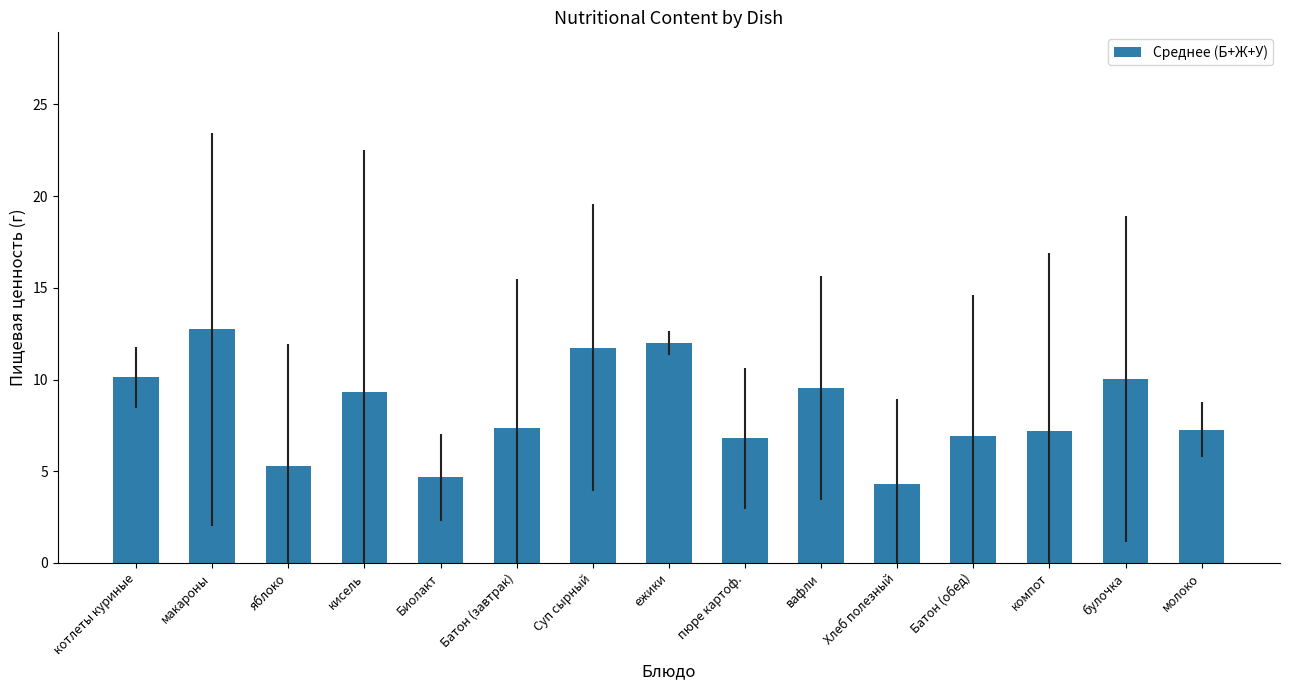

The chart shows a value of 5.3 at яблоко. True or false?

True